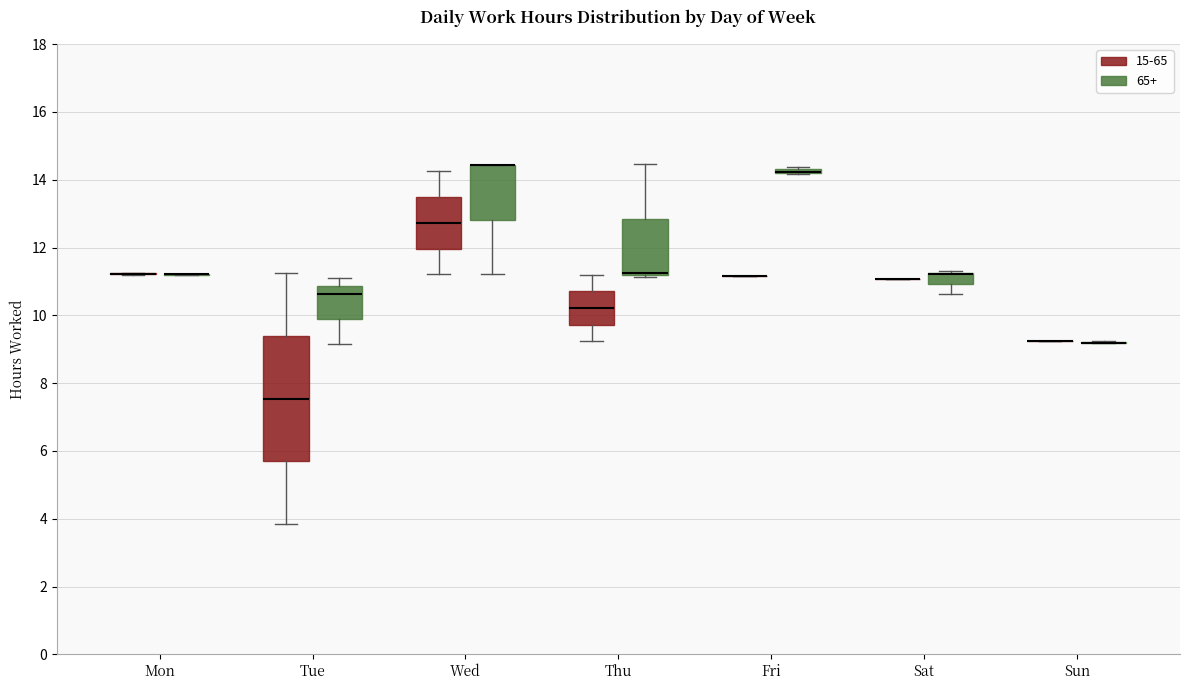

Which box is the tallest, from its lower edge to its upper edge?

Tue (15-65)